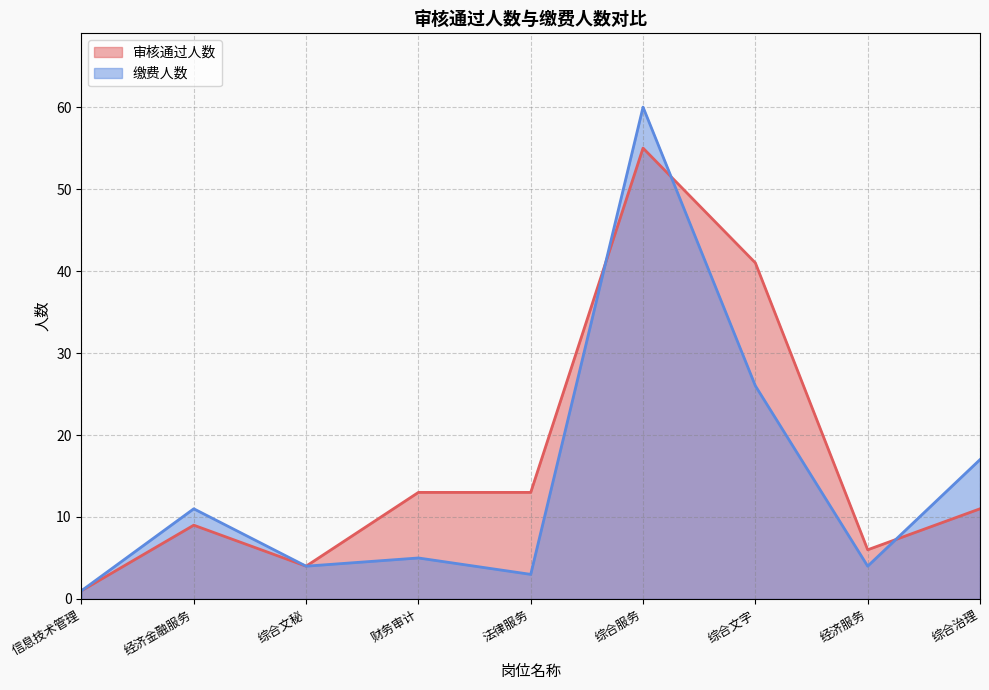

What is the average value of the 缴费人数 series?

15